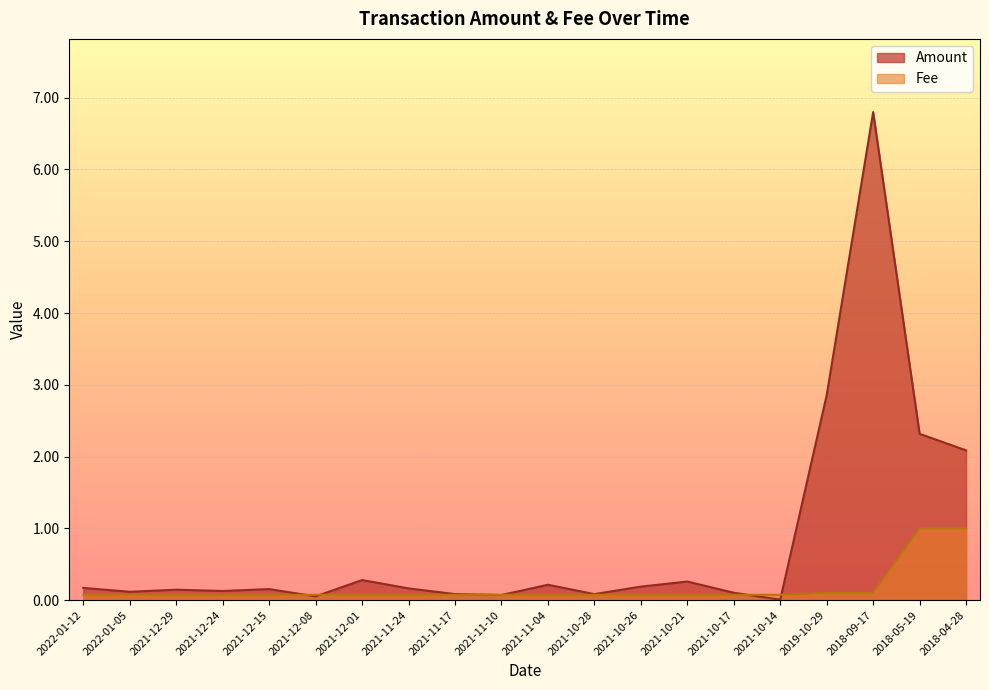

At how many categories does at least one series exceed 2?

4